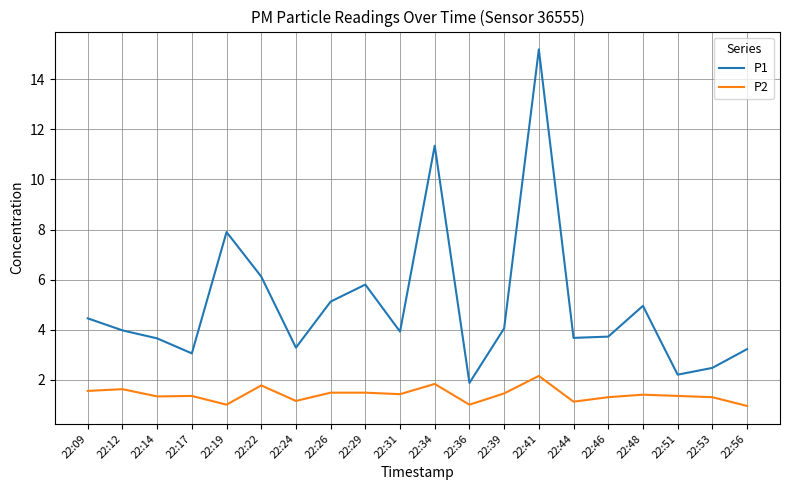

At which category does P1 reach its first local valley?

22:17